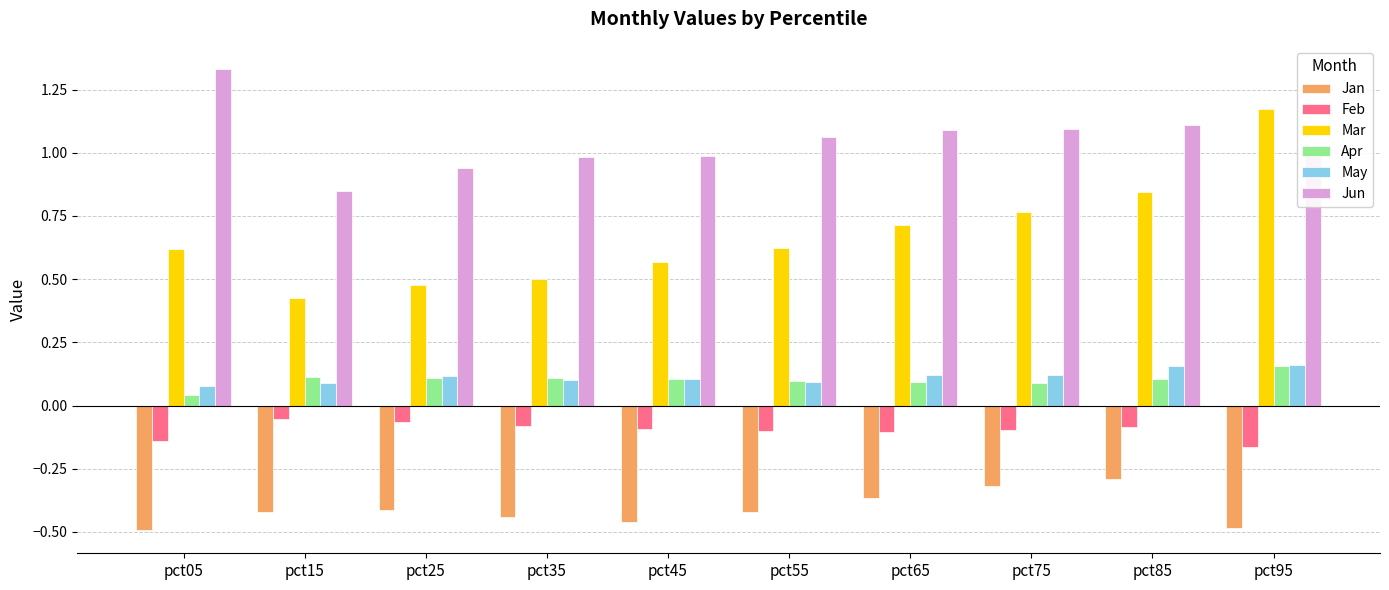

Is the value of Feb at pct35 greater than the value of Apr at pct05?

No